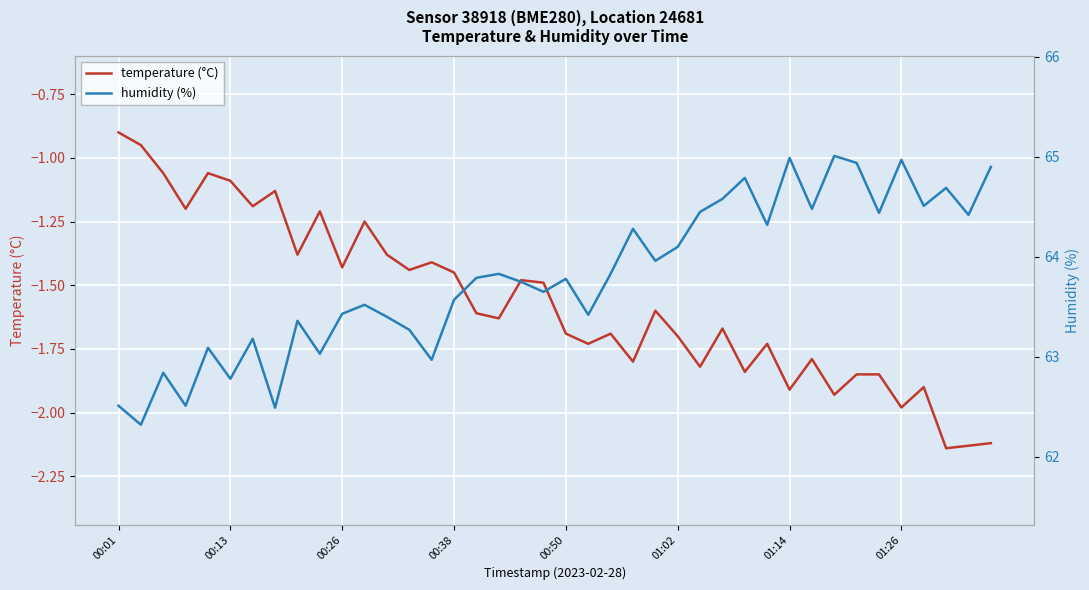

At which label does temperature (°C) first exceed -1?

00:01